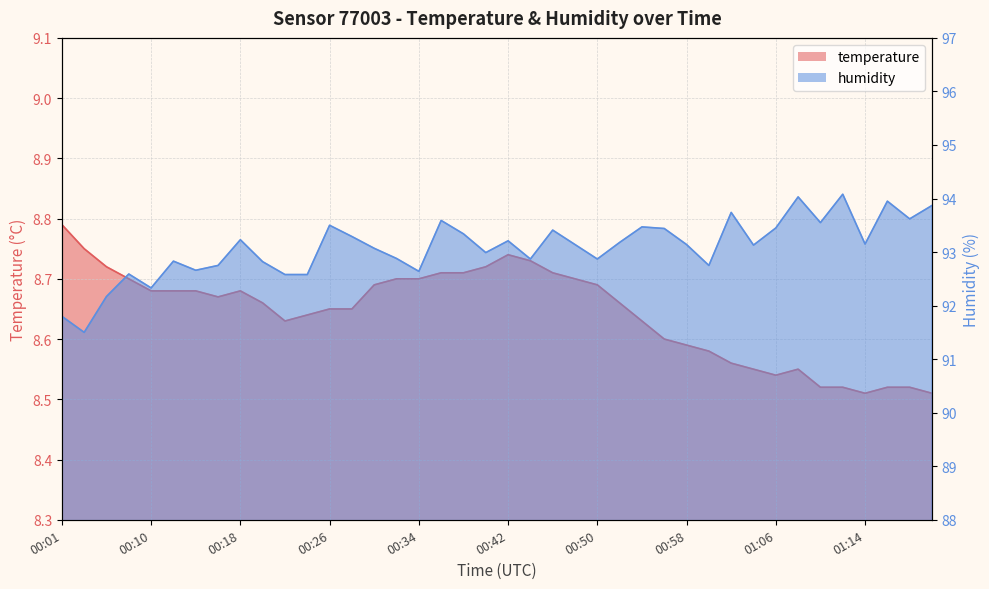

Is the value of temperature at 00:10 greater than the value of humidity at 00:32?

No